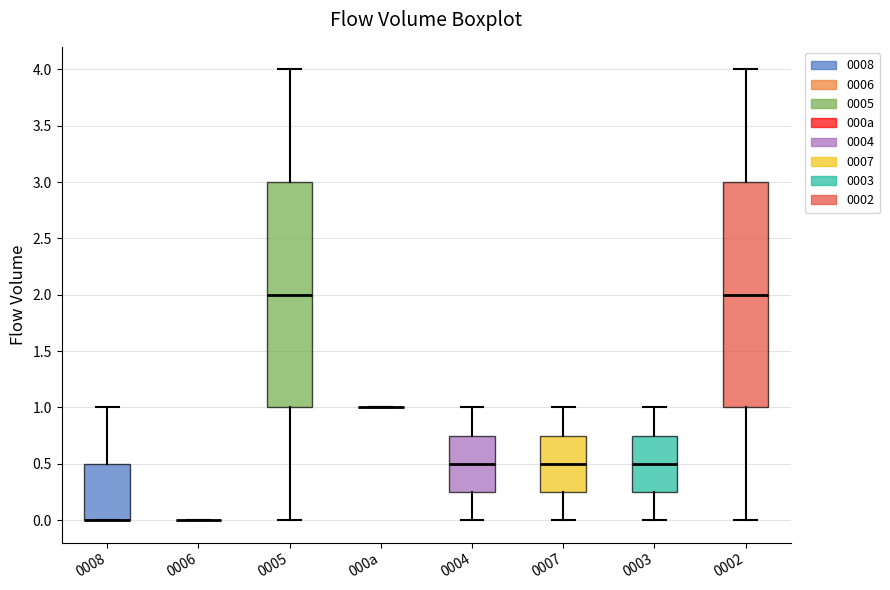

Reading left to right, read every box against the y-axis: the position of its median line, the range the box covers, and the ends of its whiskers. The values are not printed on the chart, so give them approximately, as read against the axis.

0008: median 0.00 (drawn on the box's lower edge), box 0.00 to 0.50, whiskers 0.00 to 1.00
0006: box collapsed to a line at 0.00, whiskers 0.00 to 0.00
0005: median 2.00, box 1.00 to 3.00, whiskers 0.00 to 4.00
000a: box collapsed to a line at 1.00, whiskers 1.00 to 1.00
0004: median 0.50, box 0.25 to 0.75, whiskers 0.00 to 1.00
0007: median 0.50, box 0.25 to 0.75, whiskers 0.00 to 1.00
0003: median 0.50, box 0.25 to 0.75, whiskers 0.00 to 1.00
0002: median 2.00, box 1.00 to 3.00, whiskers 0.00 to 4.00